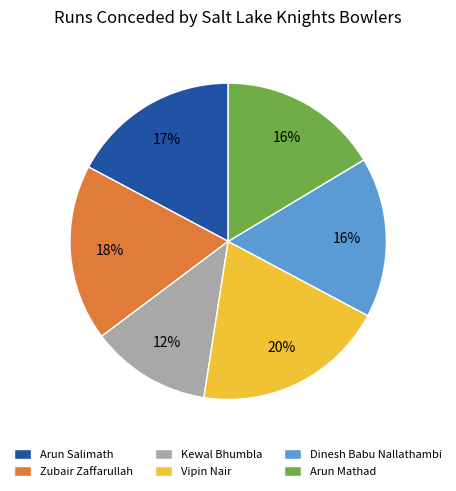

The Arun Salimath slice represents 17% of the pie. True or false?

True